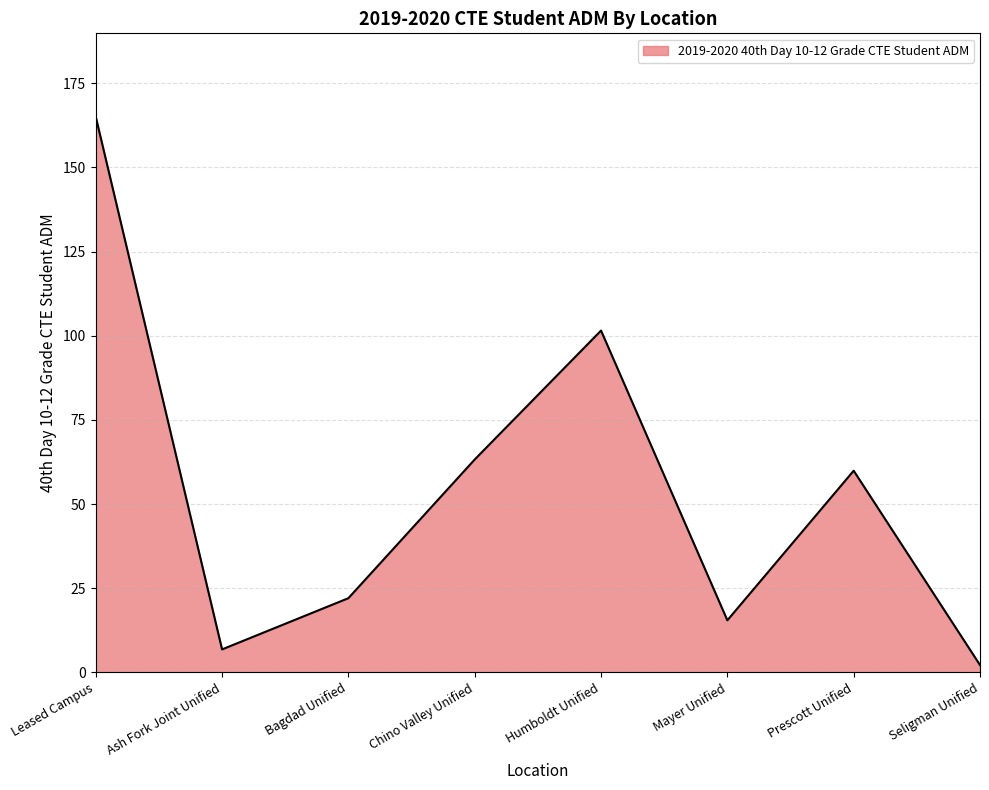

What is the sum of the values at Seligman Unified and Chino Valley Unified?

65.4